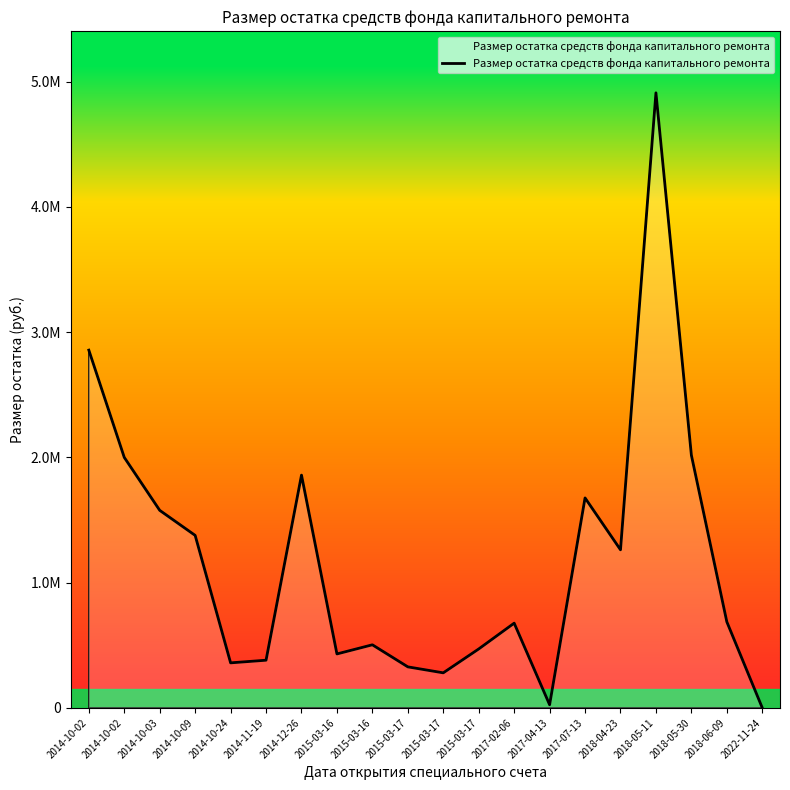

How many interior local valleys (lower than both neighbors) does the data have?

5